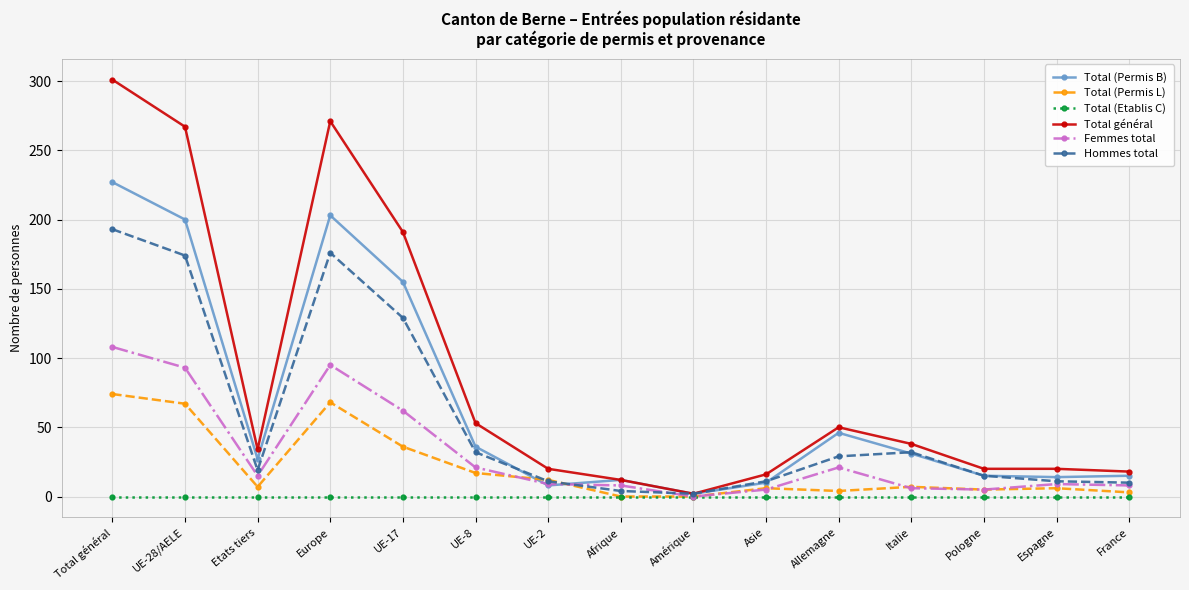

What is the approximate value of Hommes total at Total général?

193